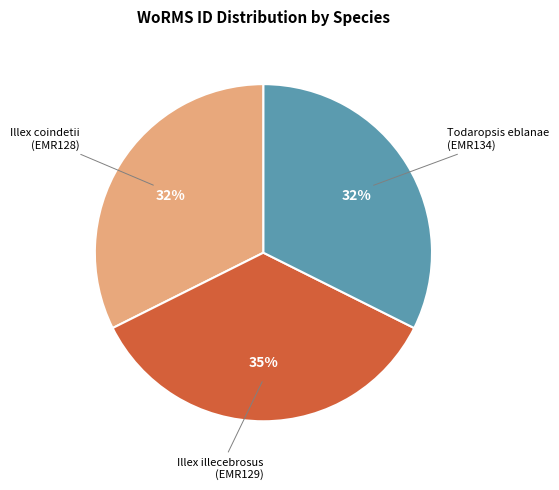

Combined, do Todaropsis eblanae (EMR134) and Illex coindetii (EMR128) account for over 50%?

Yes